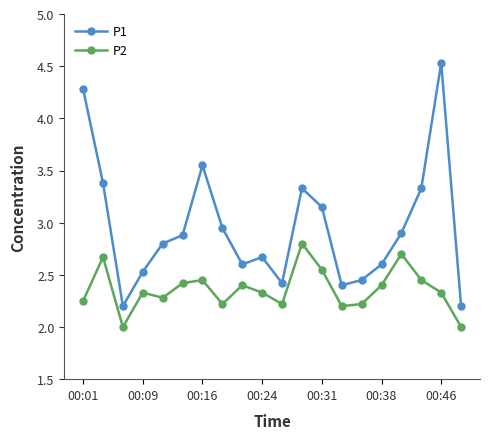

True or false: P2 and P1 cross at least once.

False